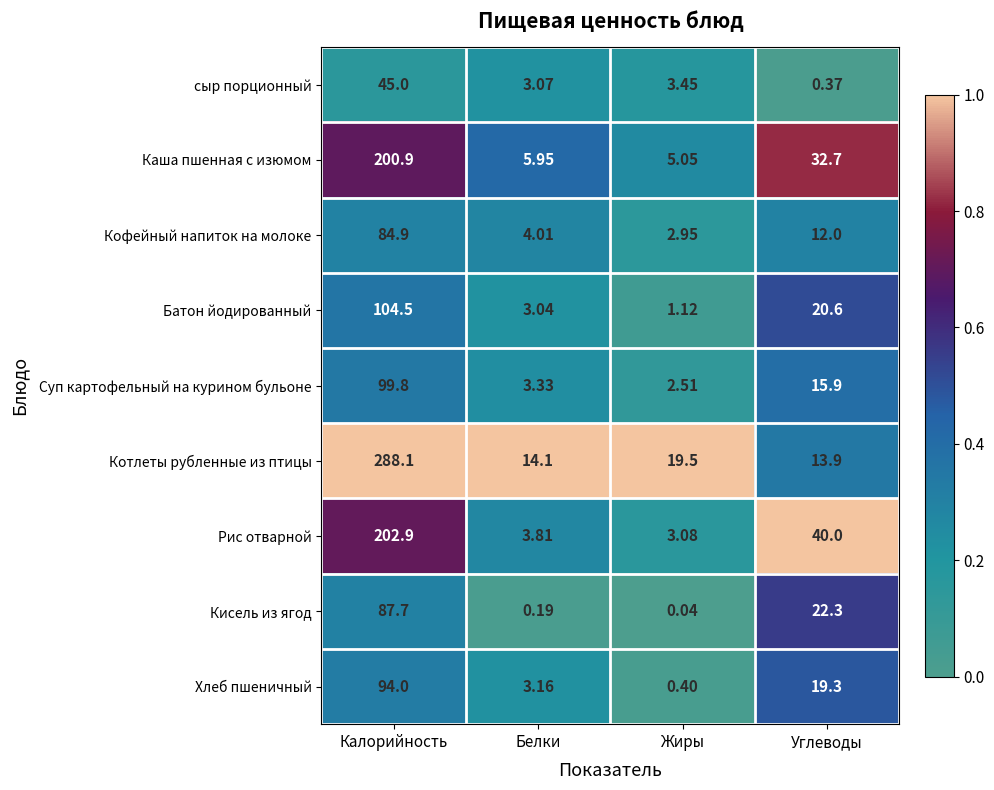

At which category is the sum across all series the highest?

Калорийность